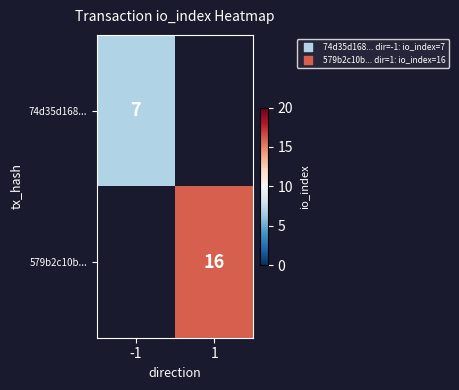

The 74d35d168... series shows 7 at -1. True or false?

True